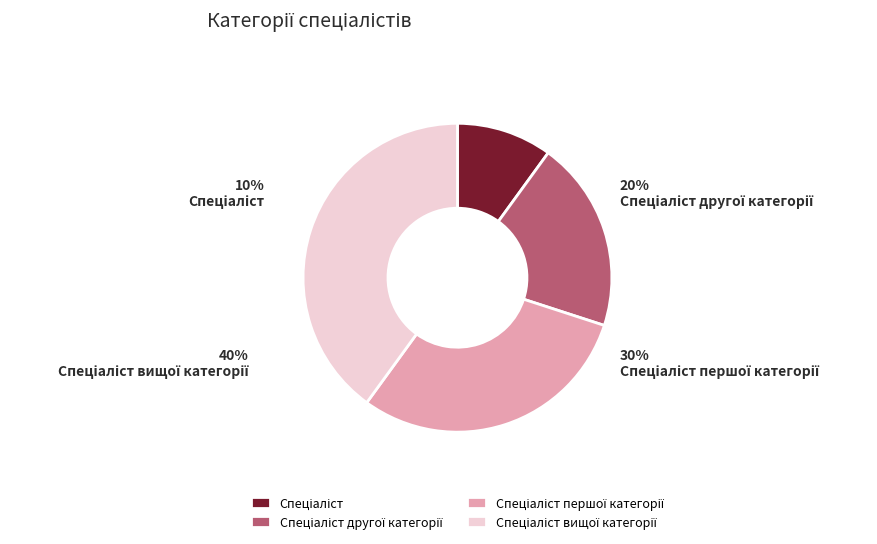

True or false: Спеціаліст першої категорії accounts for 30% of the total.

True